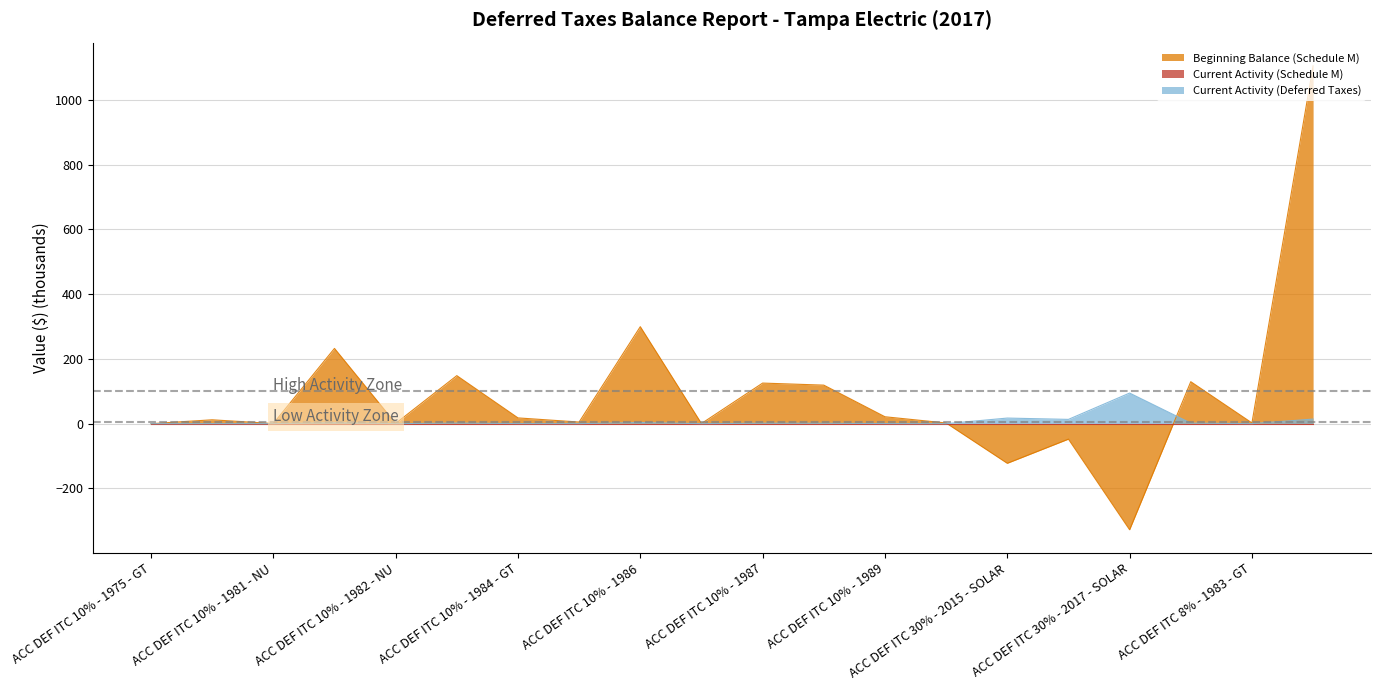

Which series has the largest total across all categories?

Beginning Balance (Schedule M)